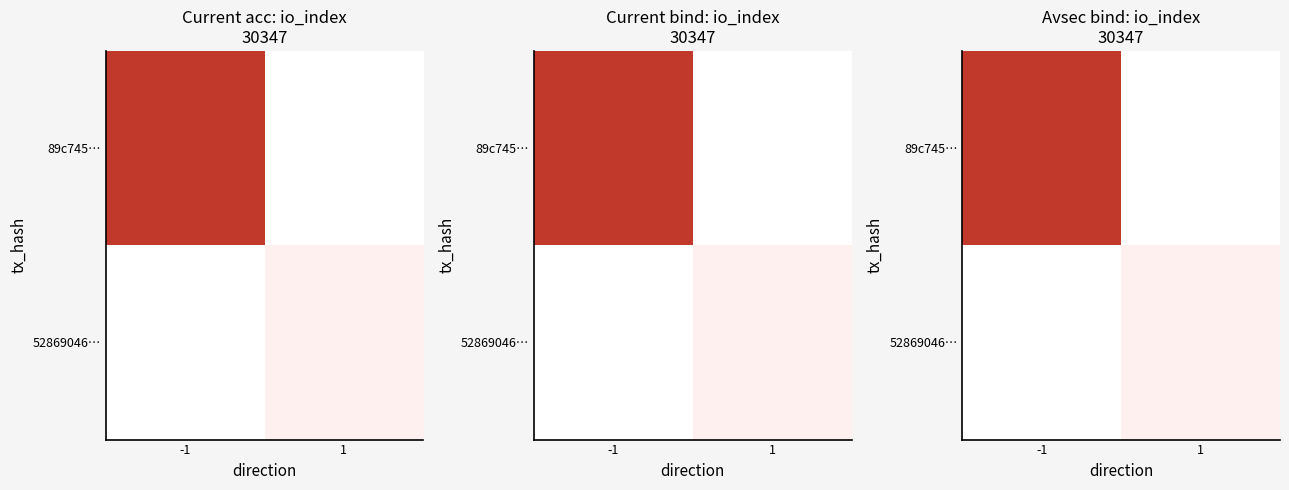

The 89c745… series shows 29 at -1. True or false?

False